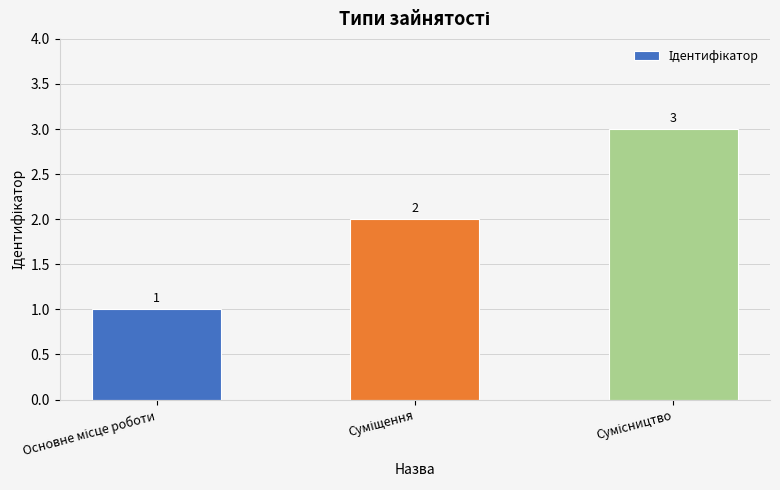

What is the value of the 1st bar from the left?

1